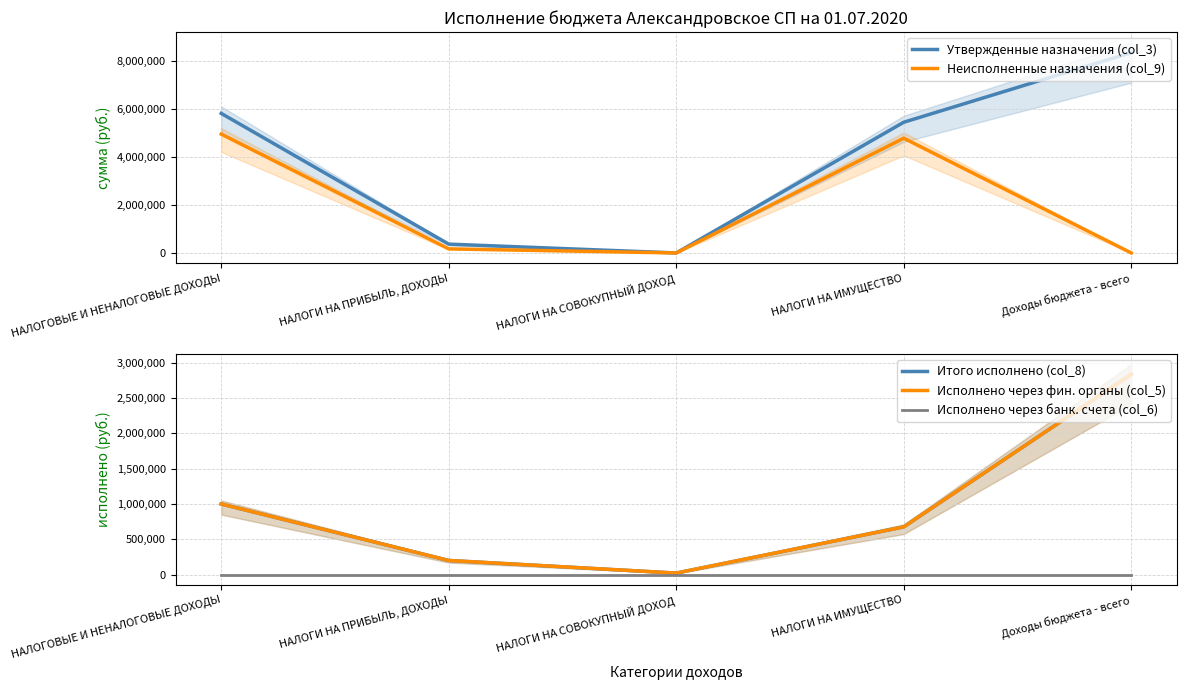

At which label is Исполнено через банк. счета (col_6) closest to 0?

НАЛОГОВЫЕ И НЕНАЛОГОВЫЕ ДОХОДЫ